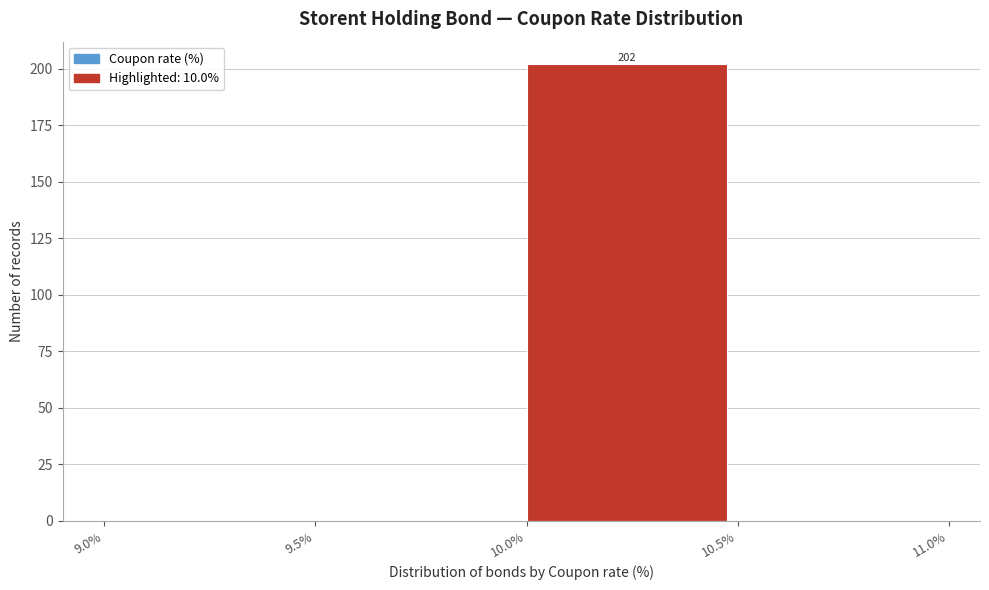

Over which range of the x-axis is the bar tallest?

10.0% to 10.5%